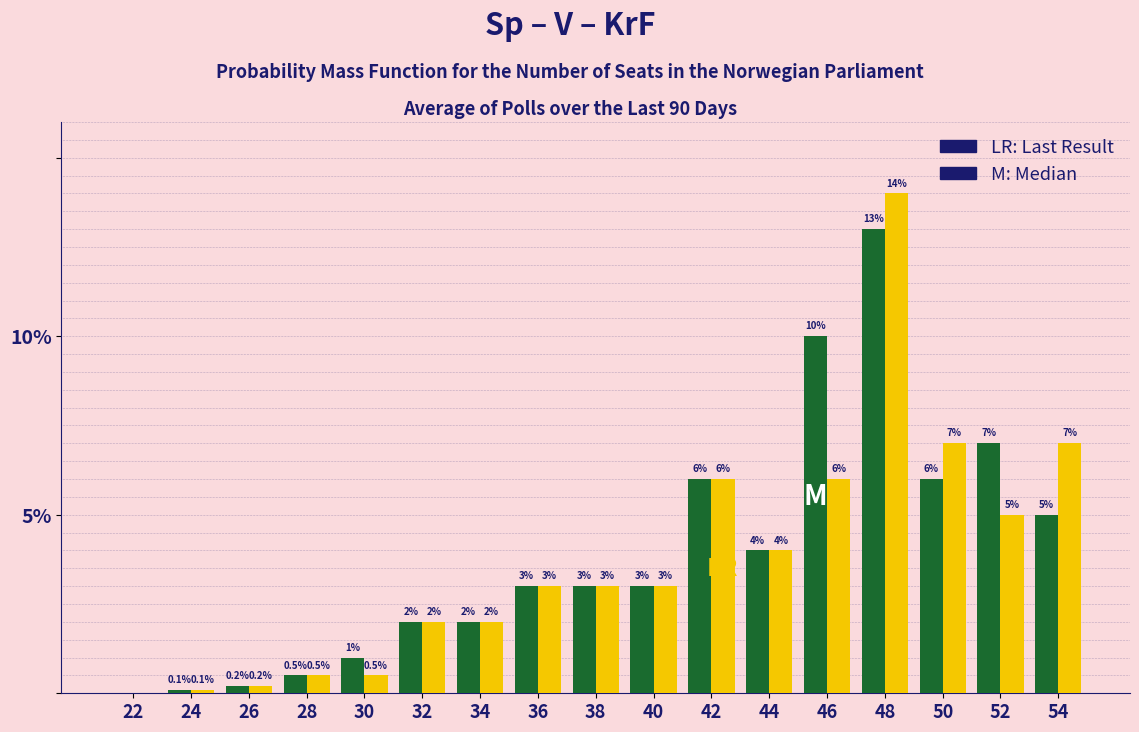

At which category is the sum across all series the highest?

48